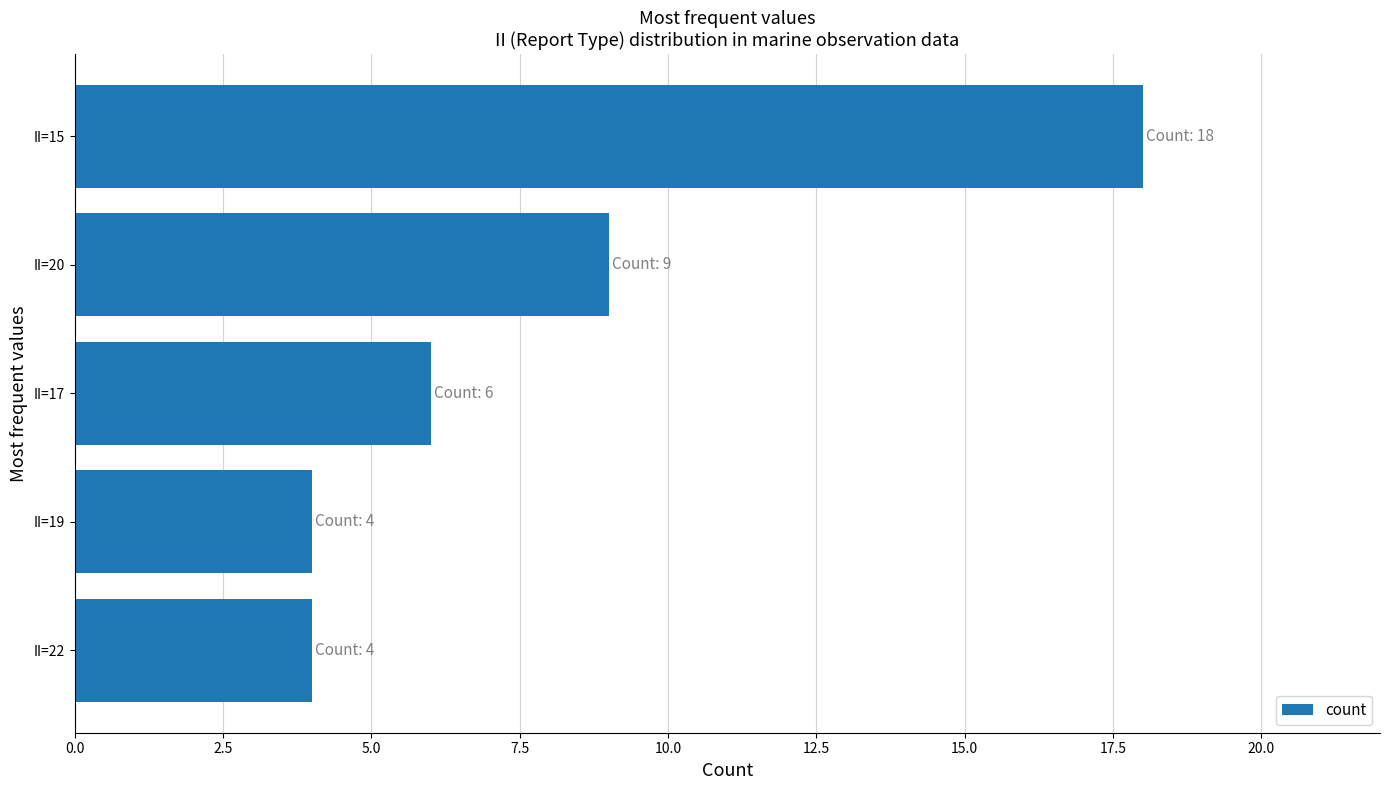

How many values are below 6?

2